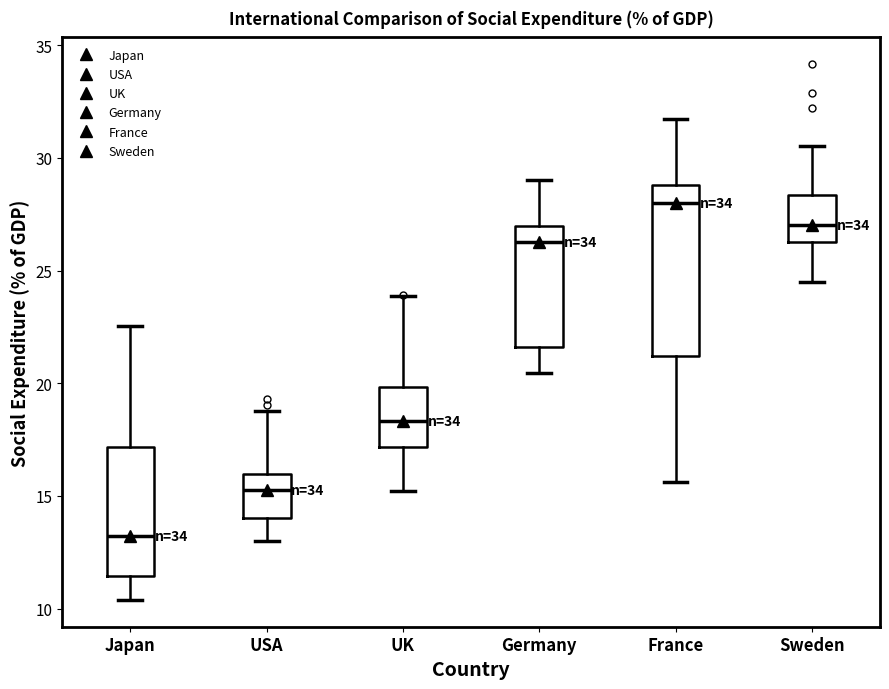

Reading left to right, read every box against the y-axis: the position of its median line, the range the box covers, and the ends of its whiskers. The values are not printed on the chart, so give them approximately, as read against the axis.

Japan: median 13.0, box 11.5 to 17.0, whiskers 10.5 to 22.5
USA: median 15.5, box 14.0 to 16.0, whiskers 13.0 to 19.0
UK: median 18.5, box 17.0 to 20.0, whiskers 15.0 to 24.0
Germany: median 26.5, box 21.5 to 27.0, whiskers 20.5 to 29.0
France: median 28.0, box 21.0 to 29.0, whiskers 15.5 to 31.5
Sweden: median 27.0, box 26.5 to 28.5, whiskers 24.5 to 30.5